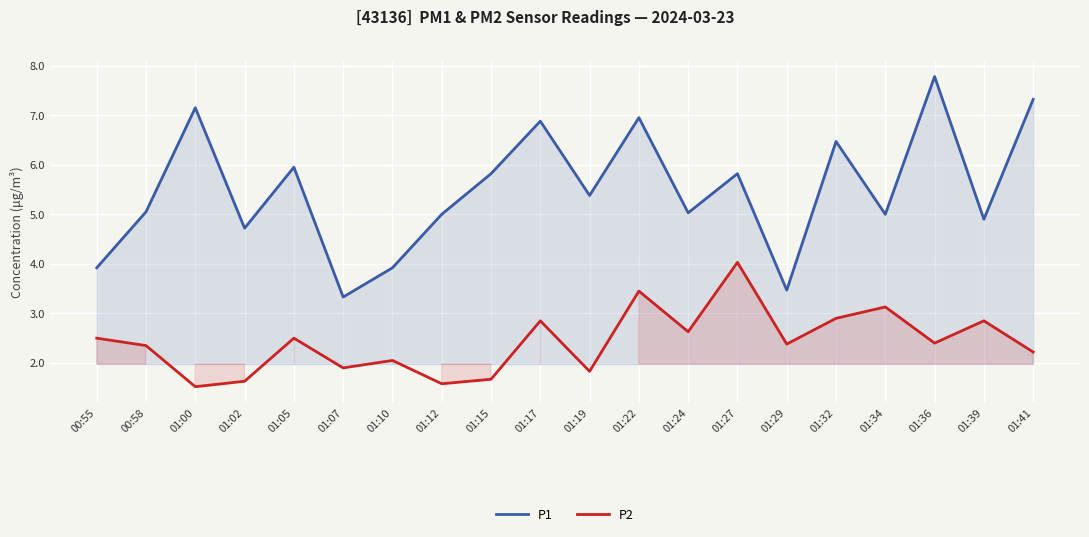

True or false: P1 and P2 intersect in this chart.

False